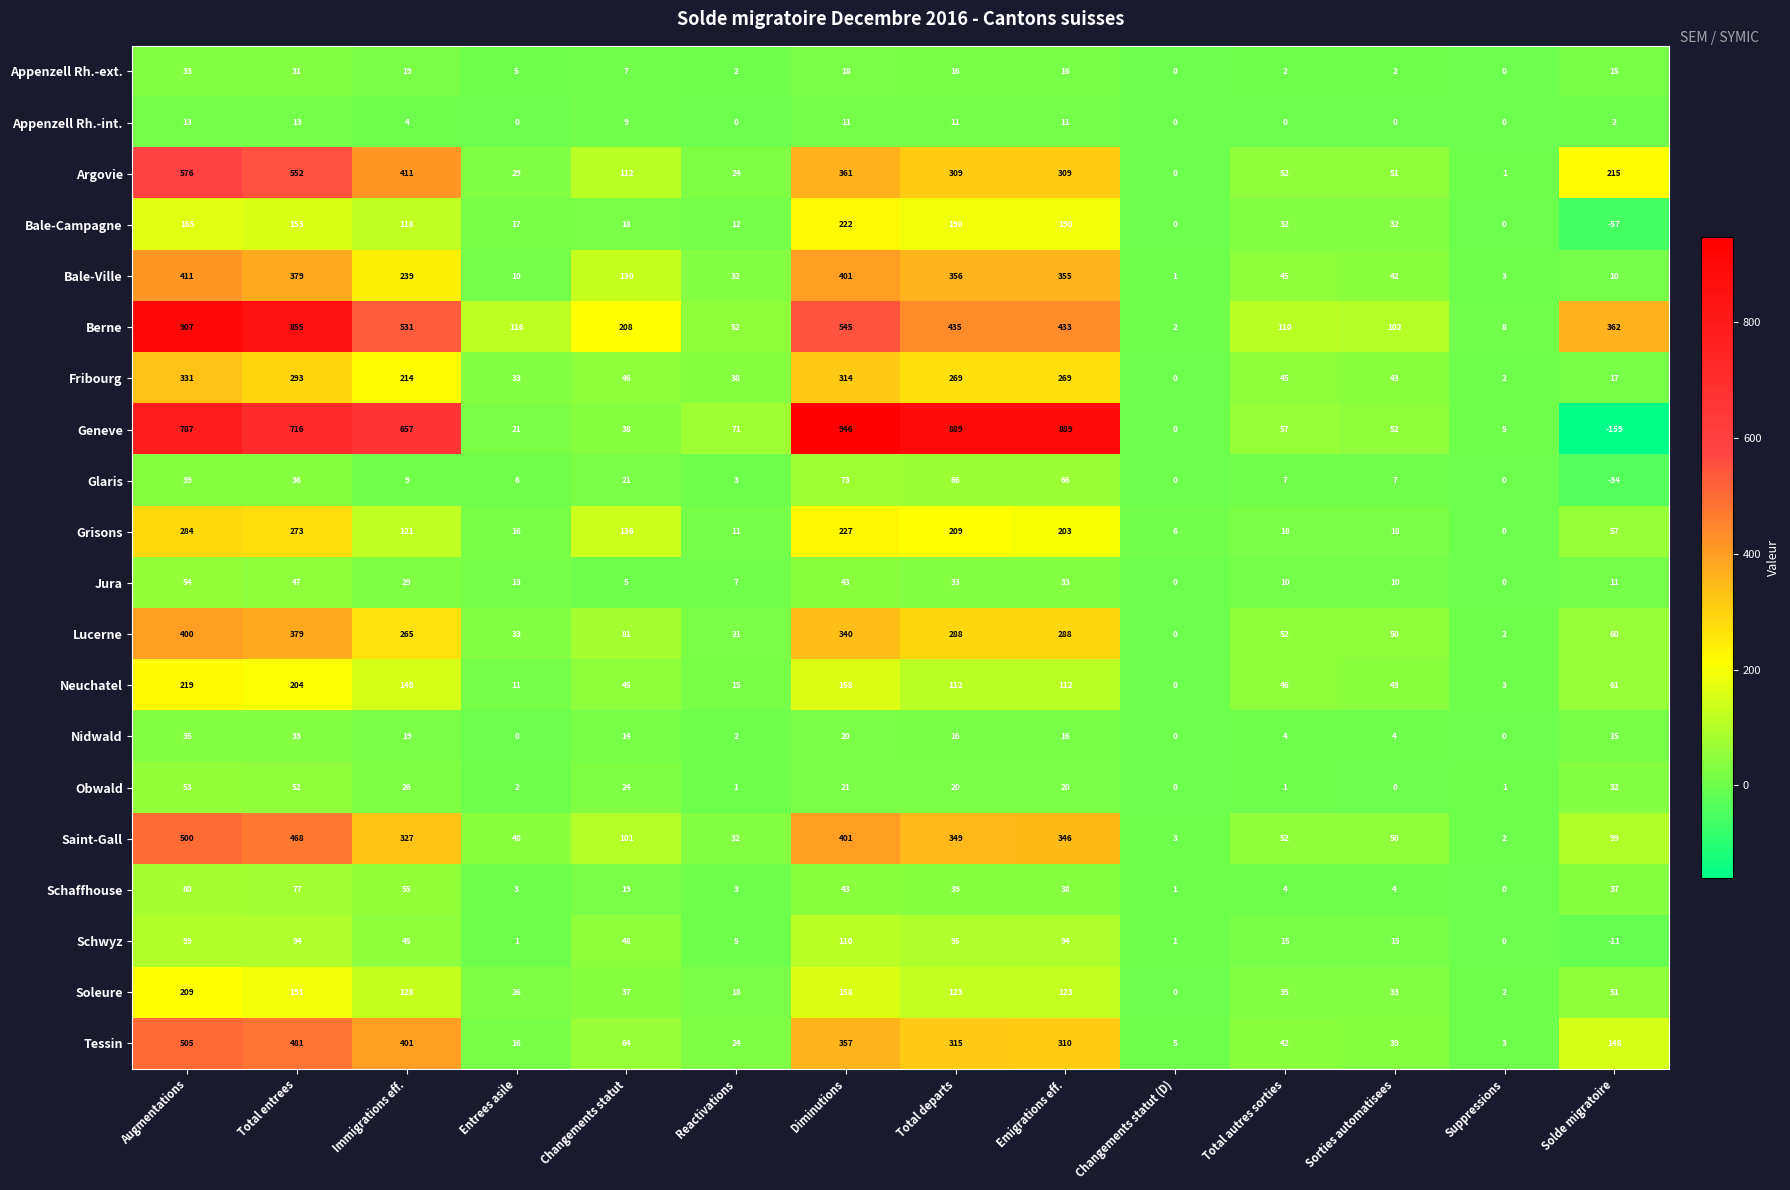

How many Appenzell Rh.-int. values are between 0 and 11?

12